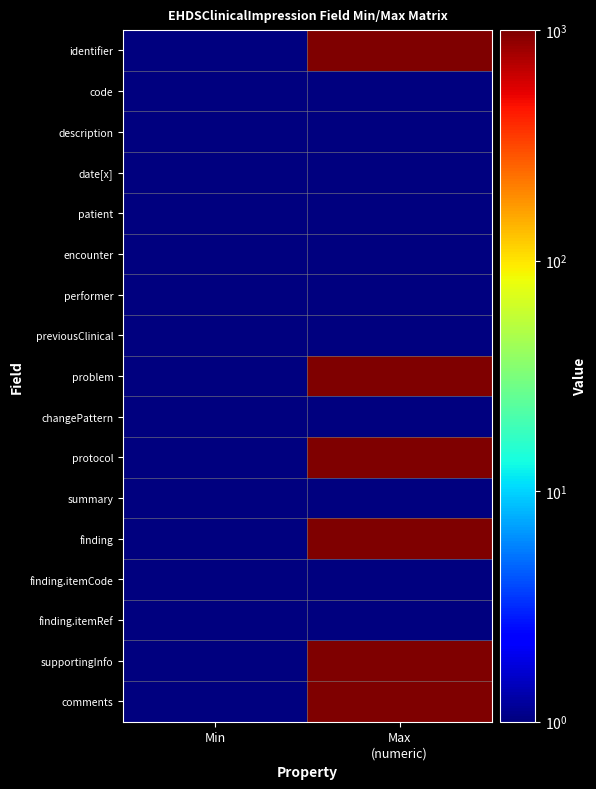

What is the maximum value shown in the chart?

999.0